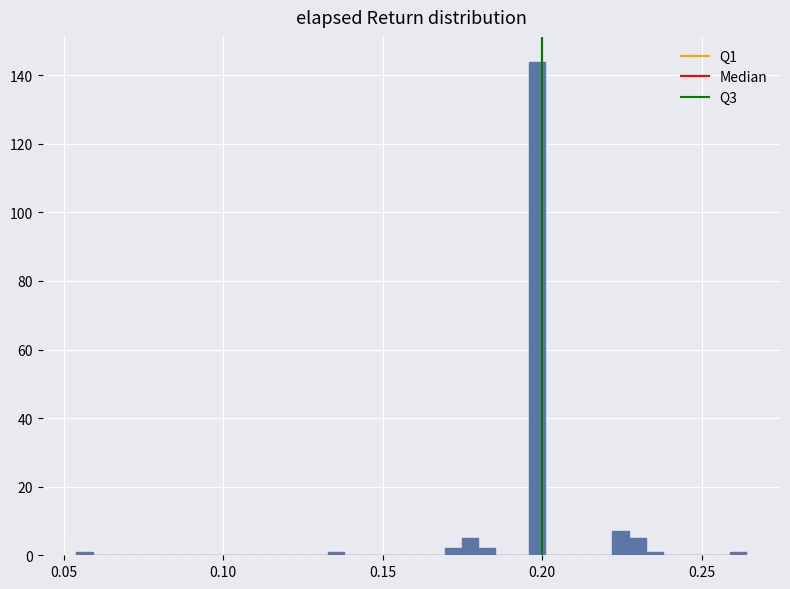

Read against the x-axis, roughly where is the centre of the tallest bar?

0.200